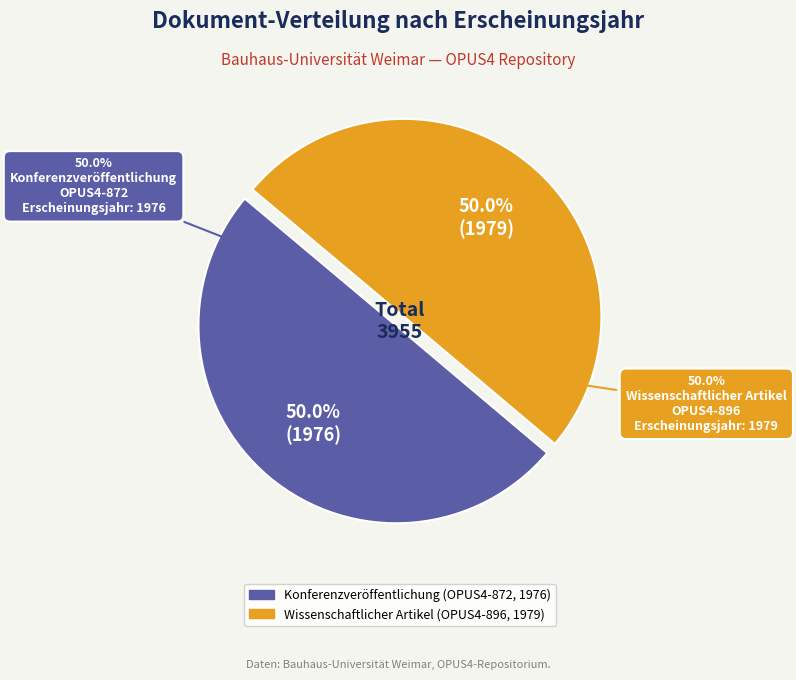

What is the change in value from Konferenzveröffentlichung
(OPUS4-872) to Wissenschaftlicher Artikel
(OPUS4-896)?

+3